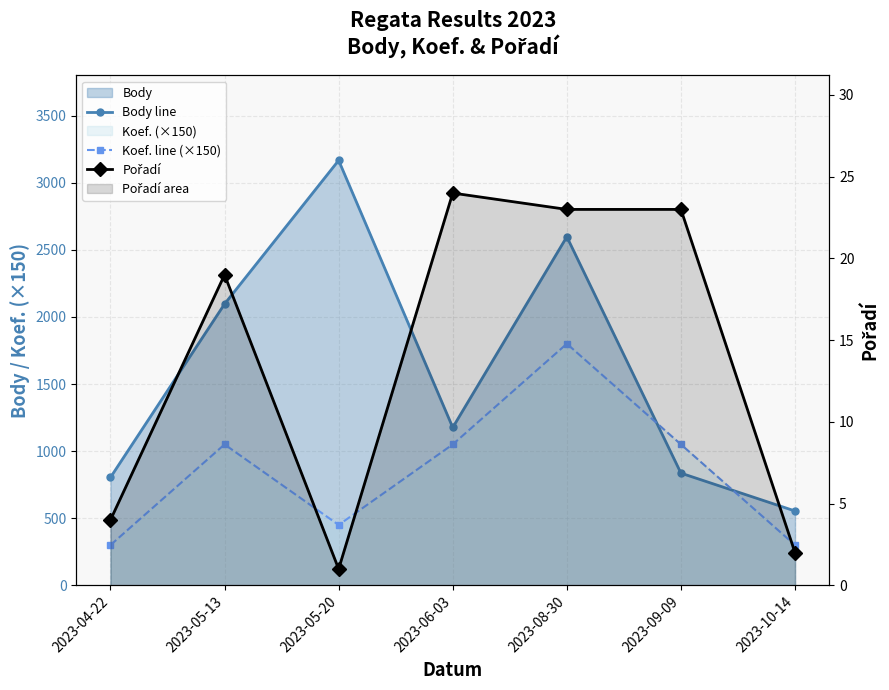

True or false: Body line and Pořadí cross at least once.

False